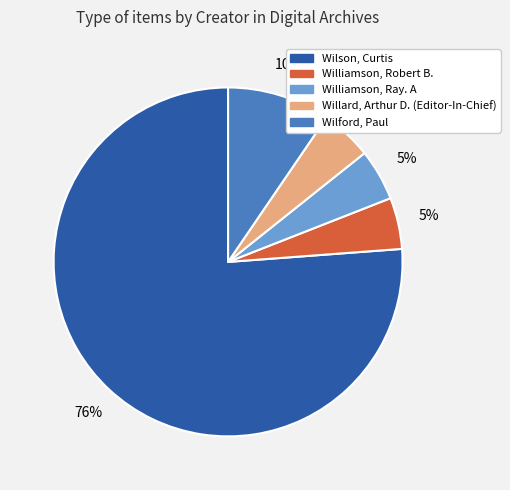

Is it true that Williamson, Robert B. is 17% of the pie?

False